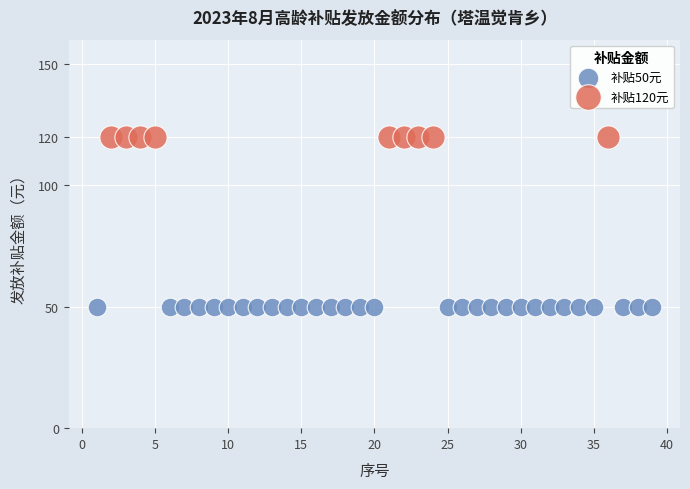

Which series reaches the maximum Y coordinate?

补贴120元